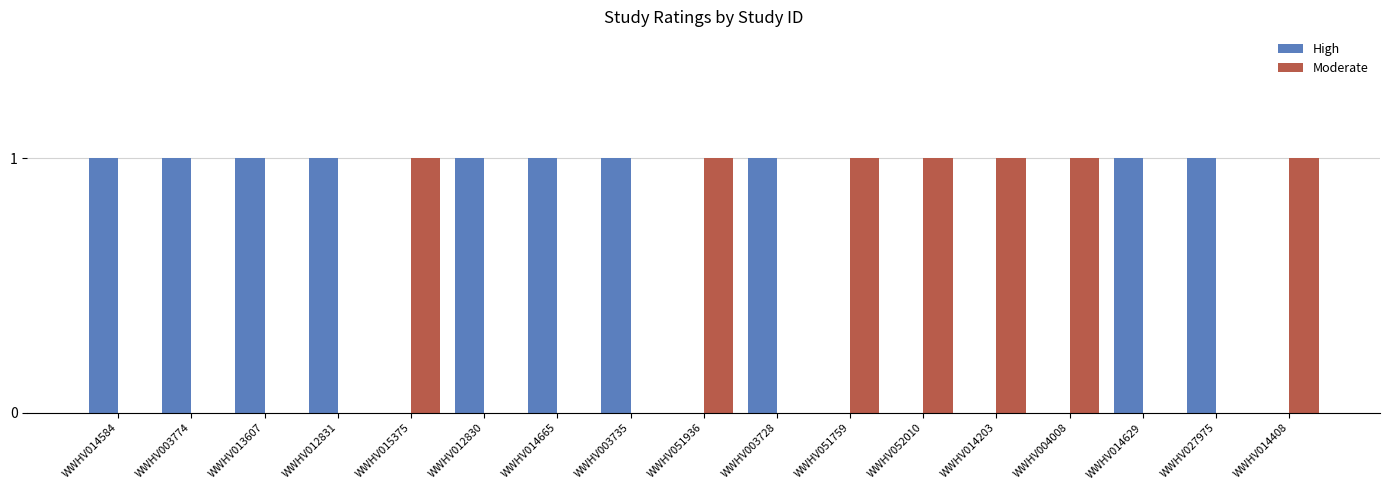

Which series has the largest total across all categories?

High